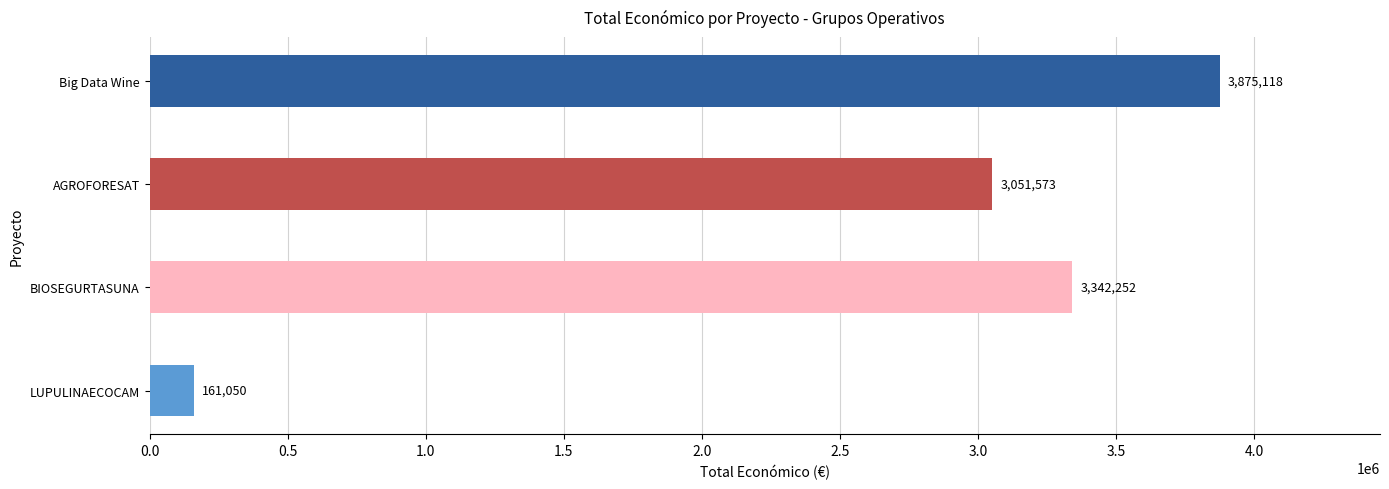

What is the greatest value displayed?

3875118